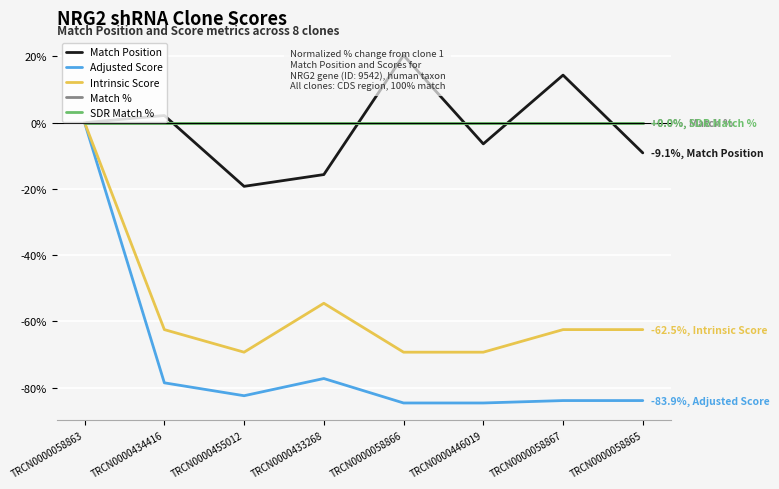

What is the greatest value displayed?

20.3